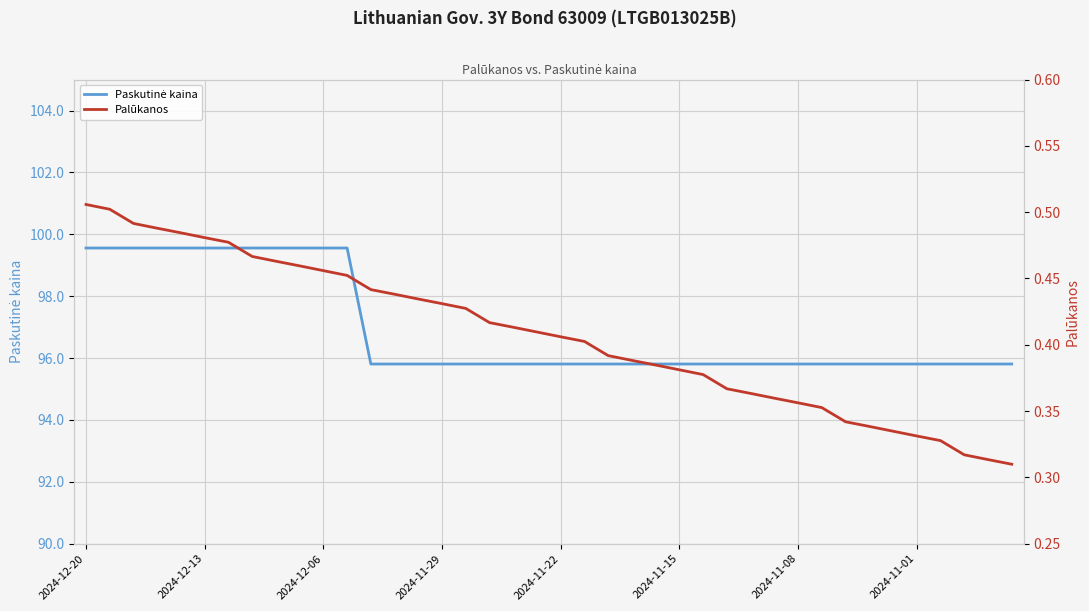

At which category is the sum across all series the highest?

2024-12-20